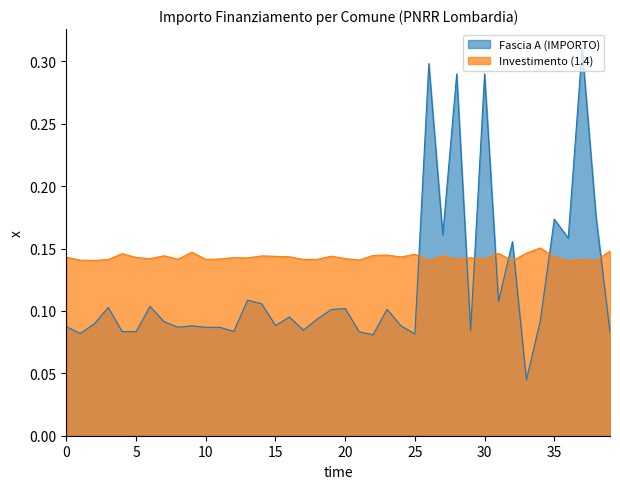

What is the value of the 23rd point from the left?

0.1